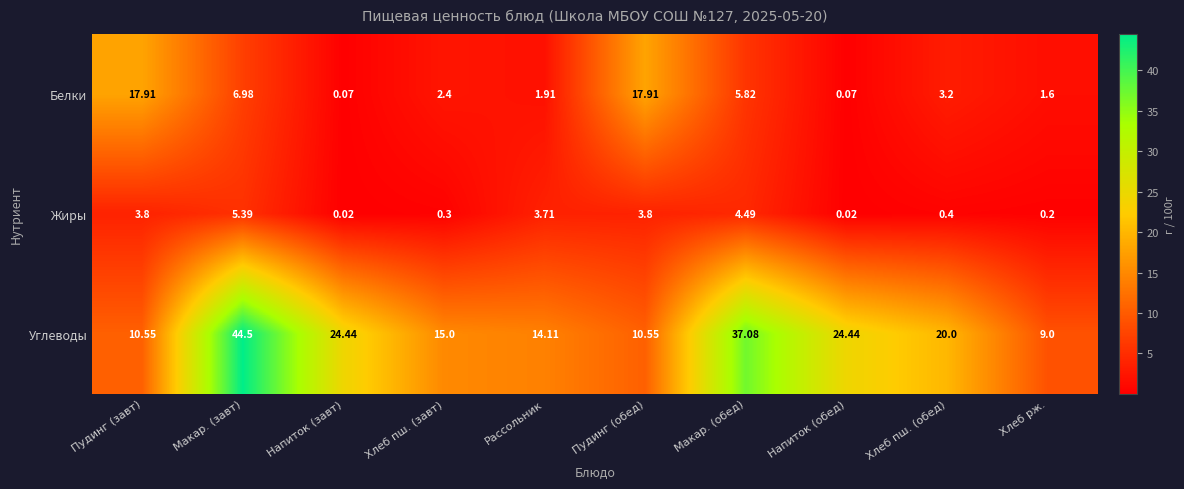

At Макар. (завт), list the series in order from smallest to largest.

Жиры, Белки, Углеводы